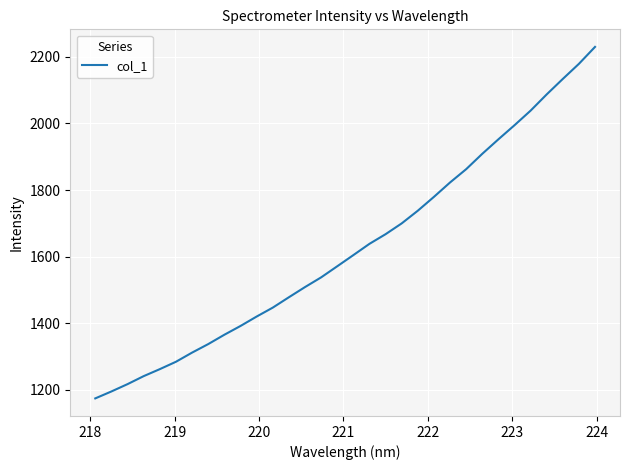

What is the greatest value displayed?

2229.5